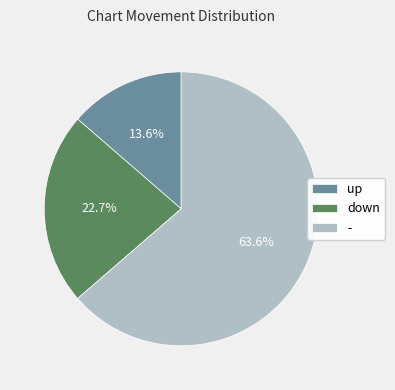

Is it true that - is 56% of the pie?

False